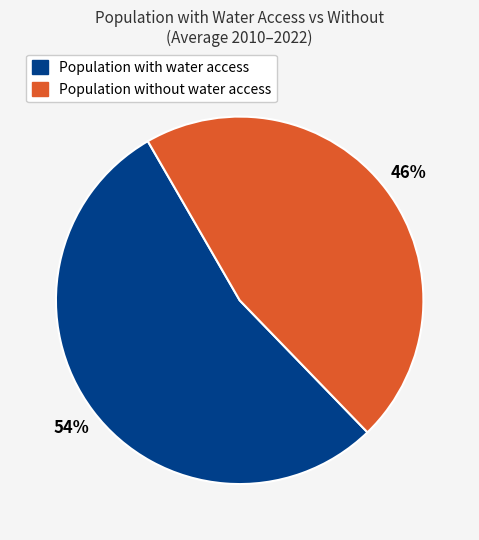

Is there any slice that represents more than half of the pie?

Yes